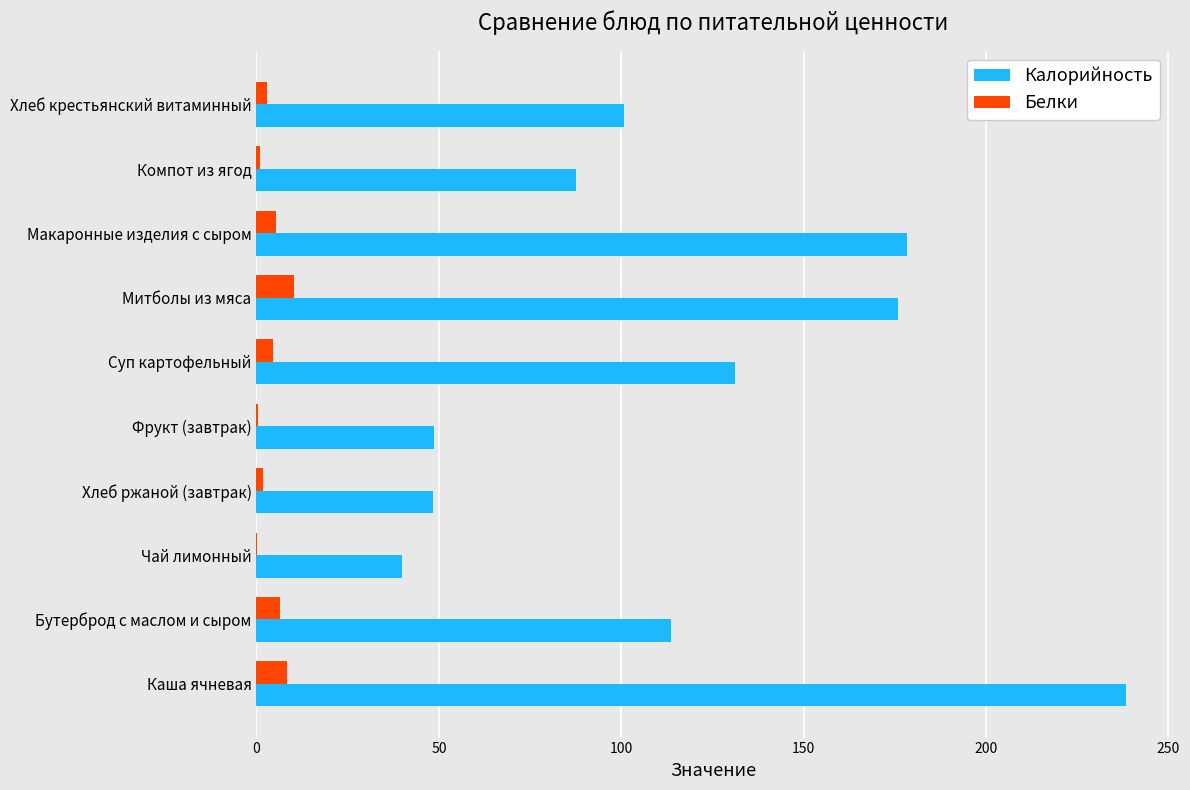

Where is Калорийность nearest to the value 139?

Суп картофельный